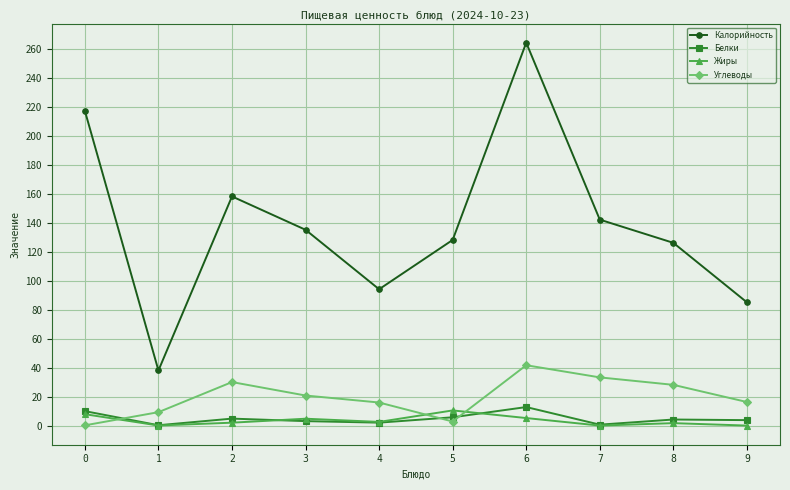

True or false: Калорийность has a value of 62.5 at 6.

False